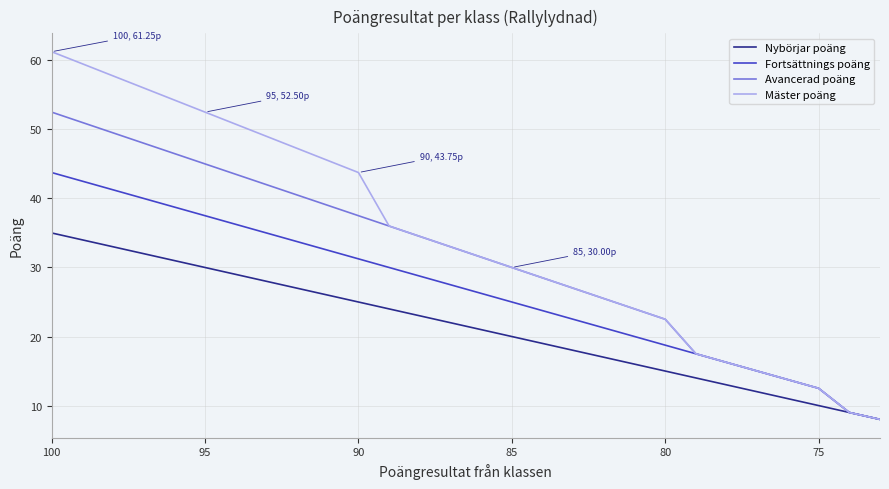

At how many categories does at least one series exceed 17?

22